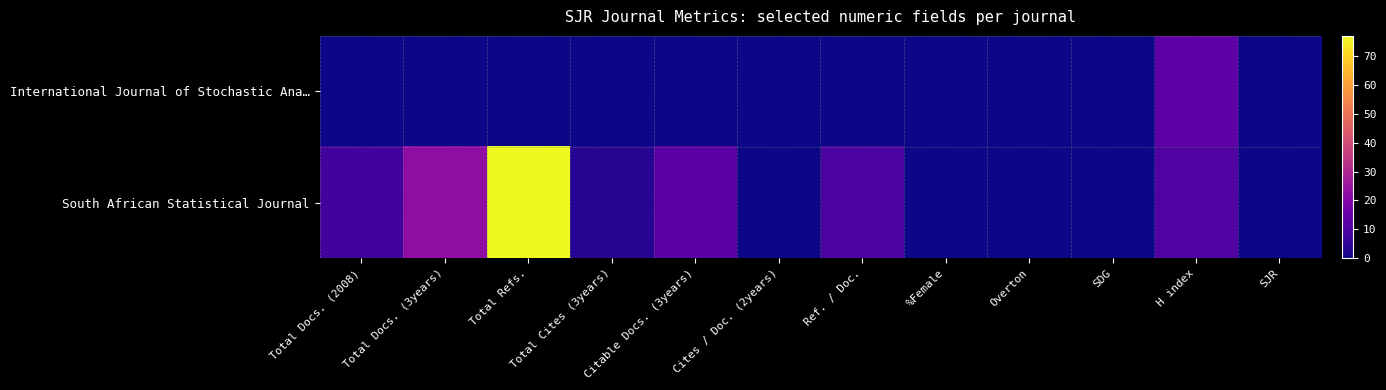

Reading left to right, extract all data points from this chart.

International Journal of Stochastic Ana…: Total Docs. (2008)=0.0	Total Docs. (3years)=0.0	Total Refs.=0.0	Total Cites (3years)=0.0	Citable Docs. (3years)=0.0	Cites / Doc. (2years)=0.0	Ref. / Doc.=0.0	%Female=0.0	Overton=0.0	SDG=0.0	H index=13.0	SJR=0.0
South African Statistical Journal: Total Docs. (2008)=8.0	Total Docs. (3years)=23.0	Total Refs.=77.0	Total Cites (3years)=3.2	Citable Docs. (3years)=12.5	Cites / Doc. (2years)=0.1	Ref. / Doc.=9.6	%Female=0.0	Overton=0.0	SDG=0.0	H index=11.0	SJR=0.0